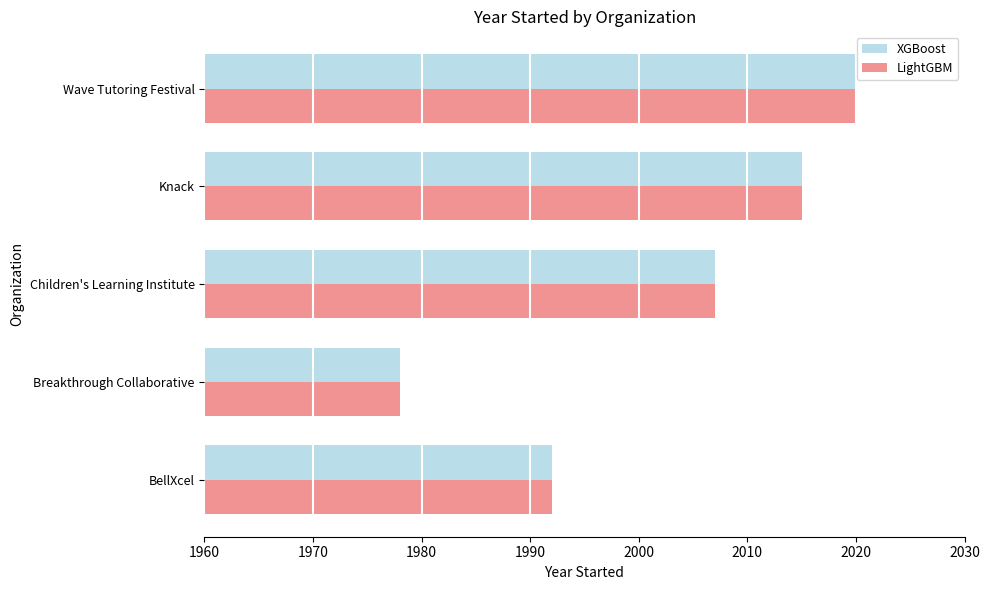

Is the value of XGBoost at BellXcel greater than the value of LightGBM at Wave Tutoring Festival?

No